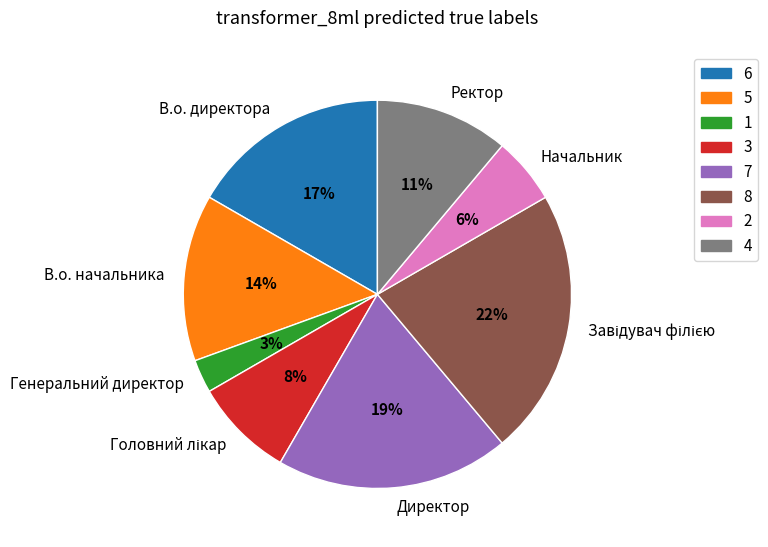

How many slices are in this pie chart?

8